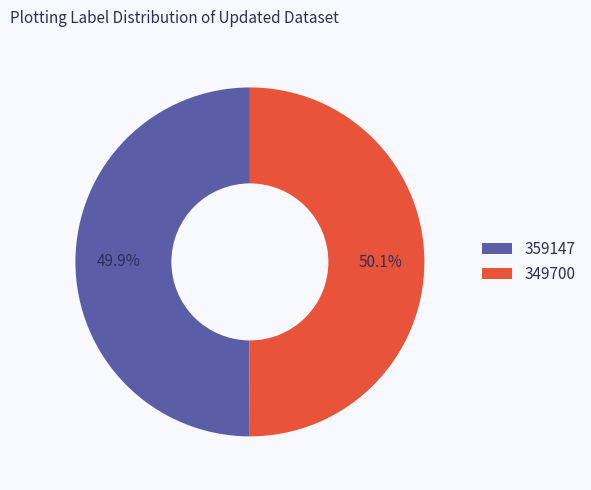

To the nearest percent, what is the combined percentage of 359147 and 349700?

100%